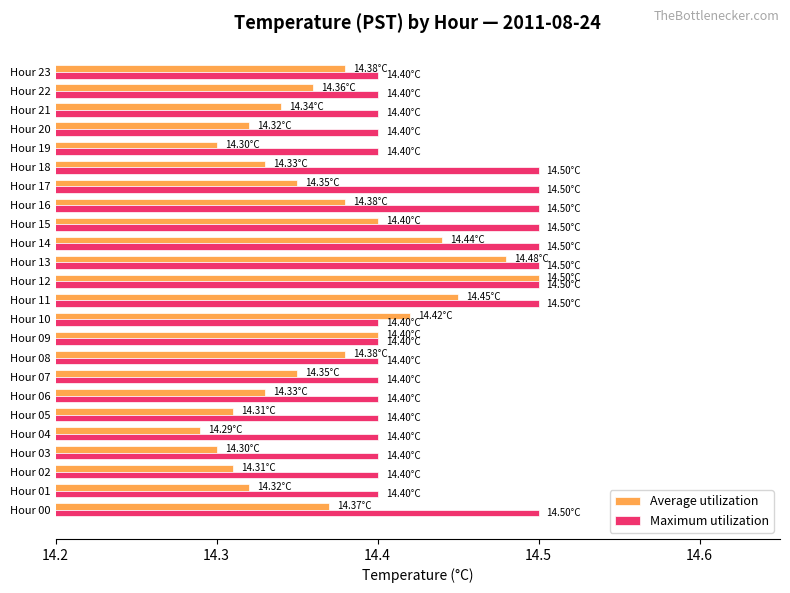

Which series has the largest range (max minus min)?

Average utilization